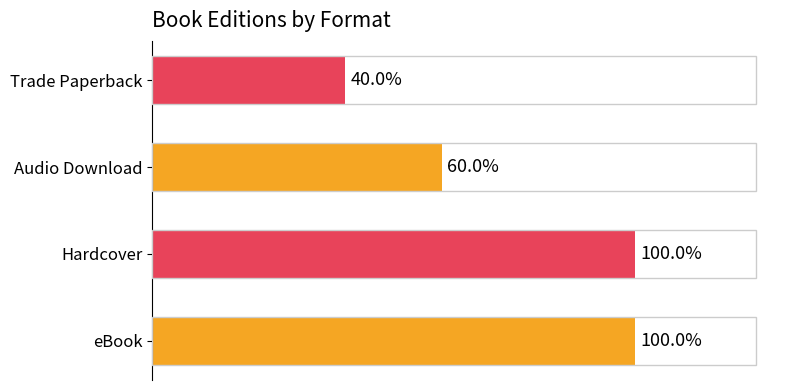

Does the chart contain any negative values?

No